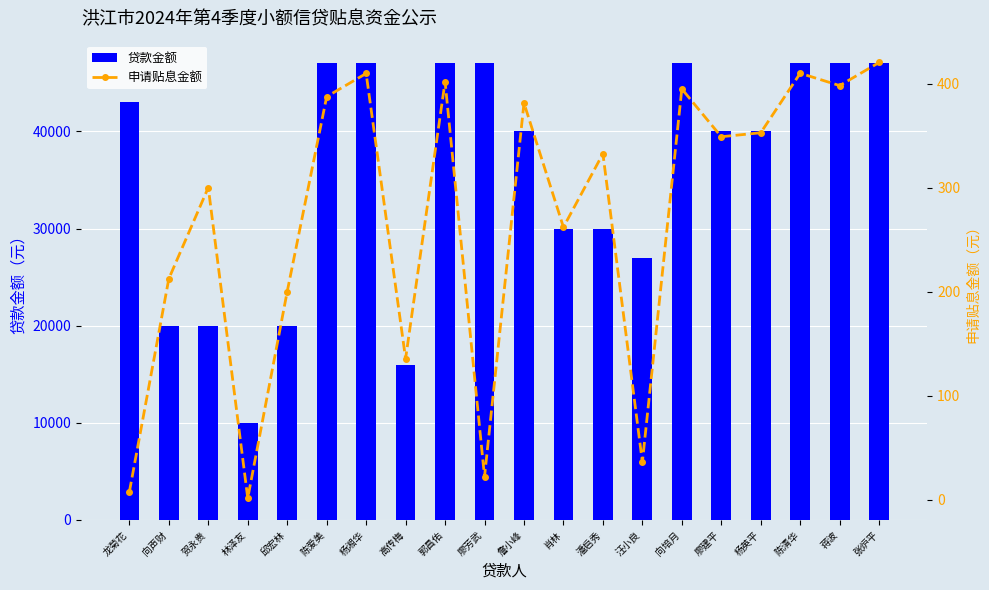

What is the smallest value displayed?

1.3